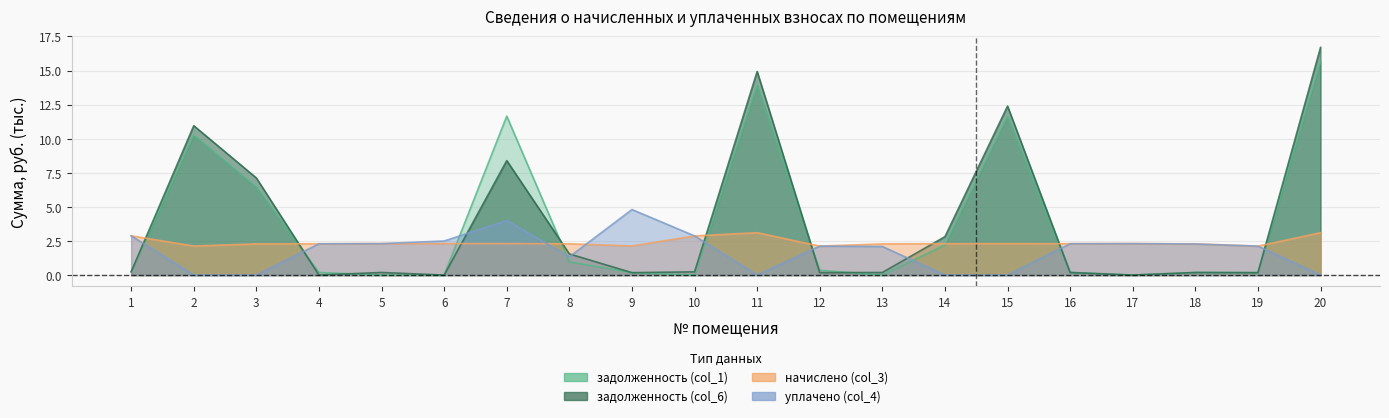

How many interior local peaks does the начислено (col_3) series have?

4